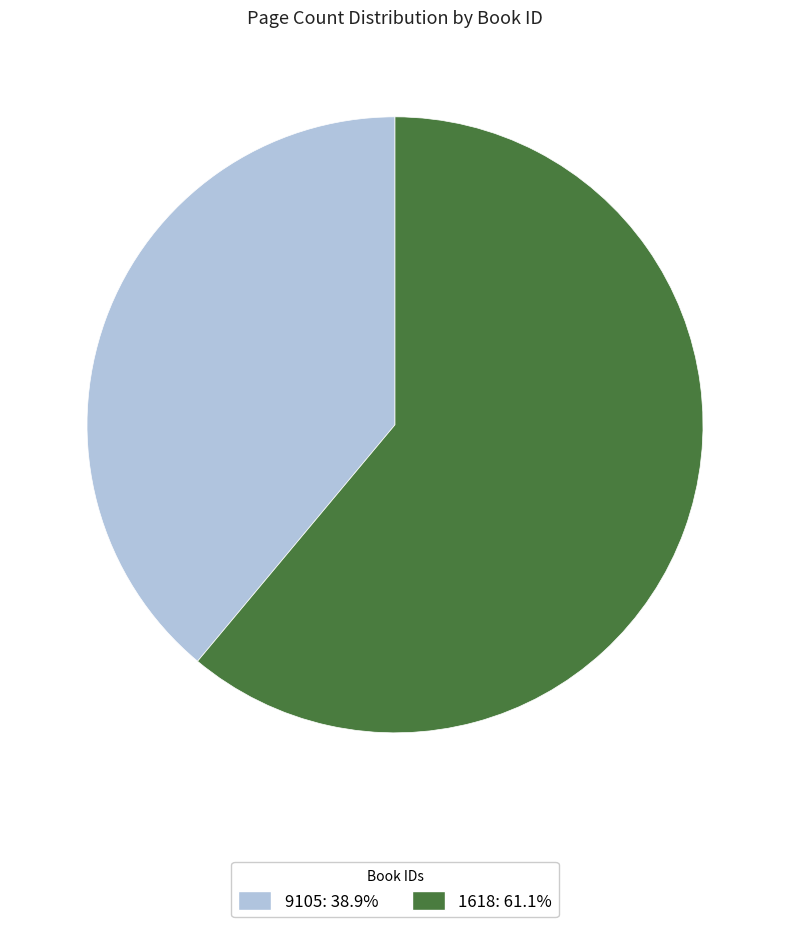

Is it true that 1618 is 70% of the pie?

False